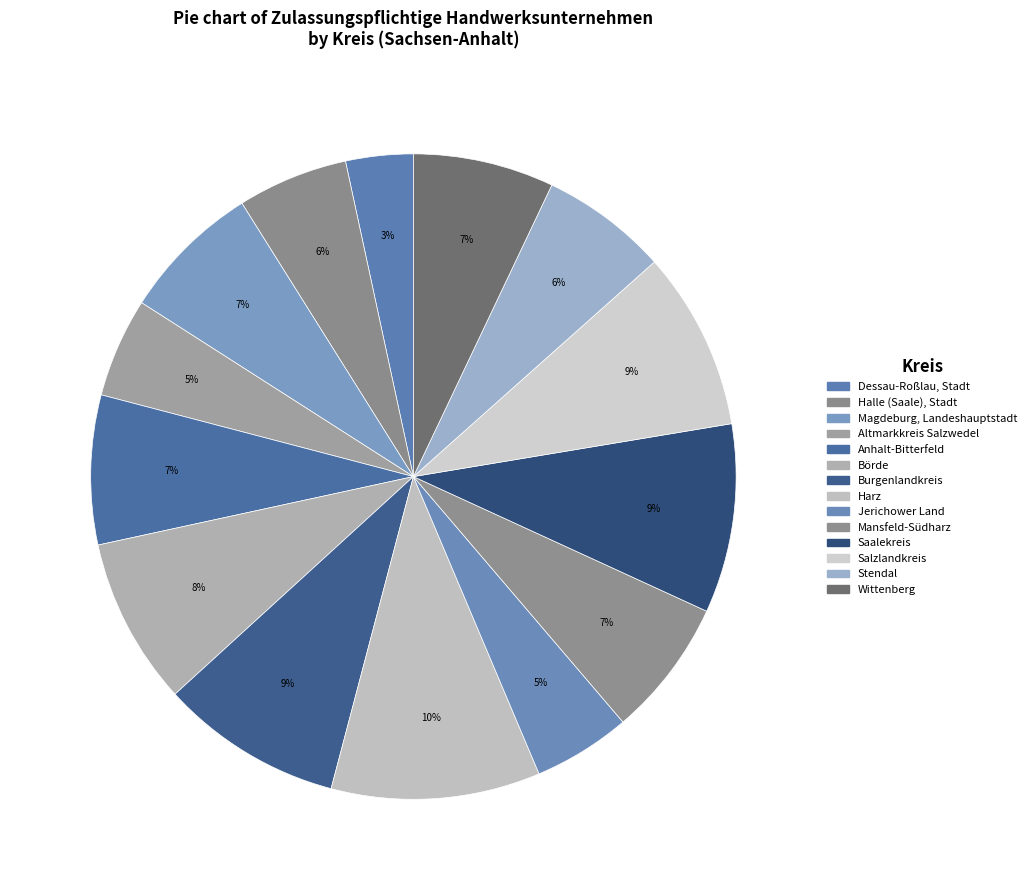

Rank the categories by value from lowest to highest.

Dessau-Roßlau, Stadt, Jerichower Land, Altmarkkreis Salzwedel, Halle (Saale), Stadt, Stendal, Mansfeld-Südharz, Magdeburg, Landeshauptstadt, Wittenberg, Anhalt-Bitterfeld, Börde, Salzlandkreis, Burgenlandkreis, Saalekreis, Harz